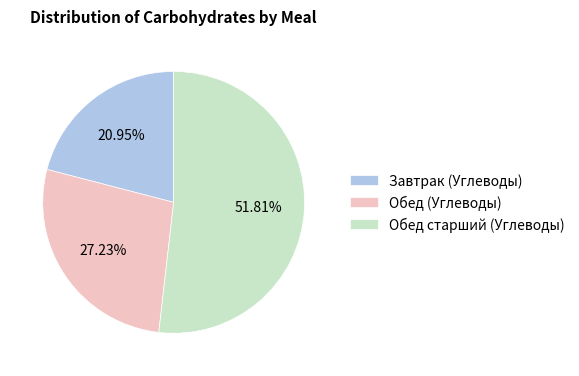

Which category has the biggest portion of the pie?

Обед старший (Углеводы)